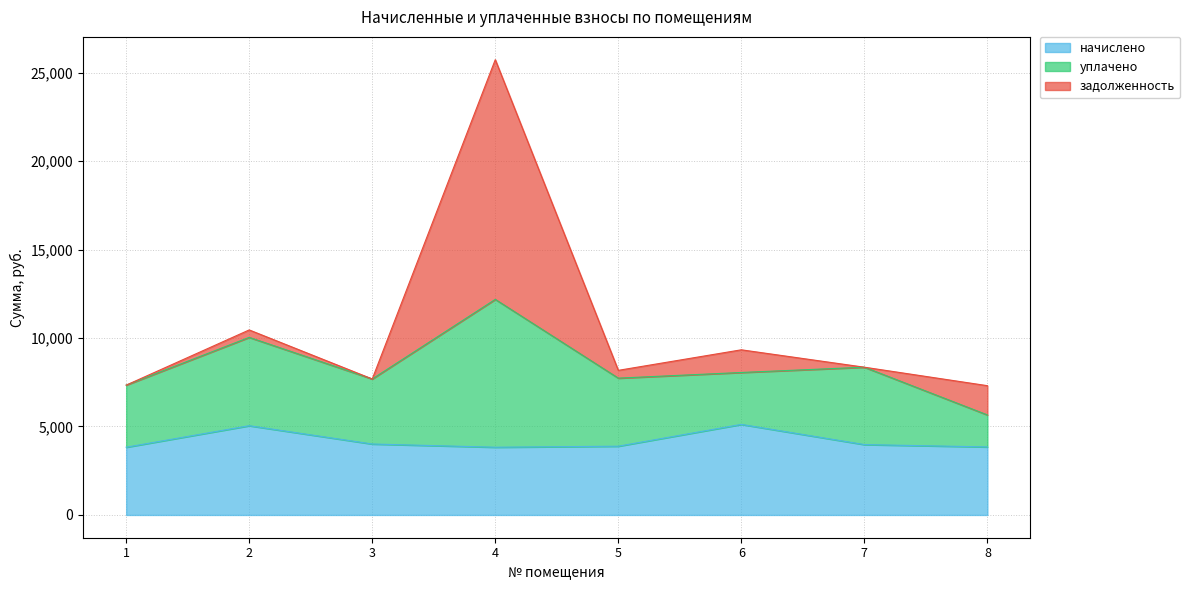

What are all the series names shown in the legend?

начислено, уплачено, задолженность